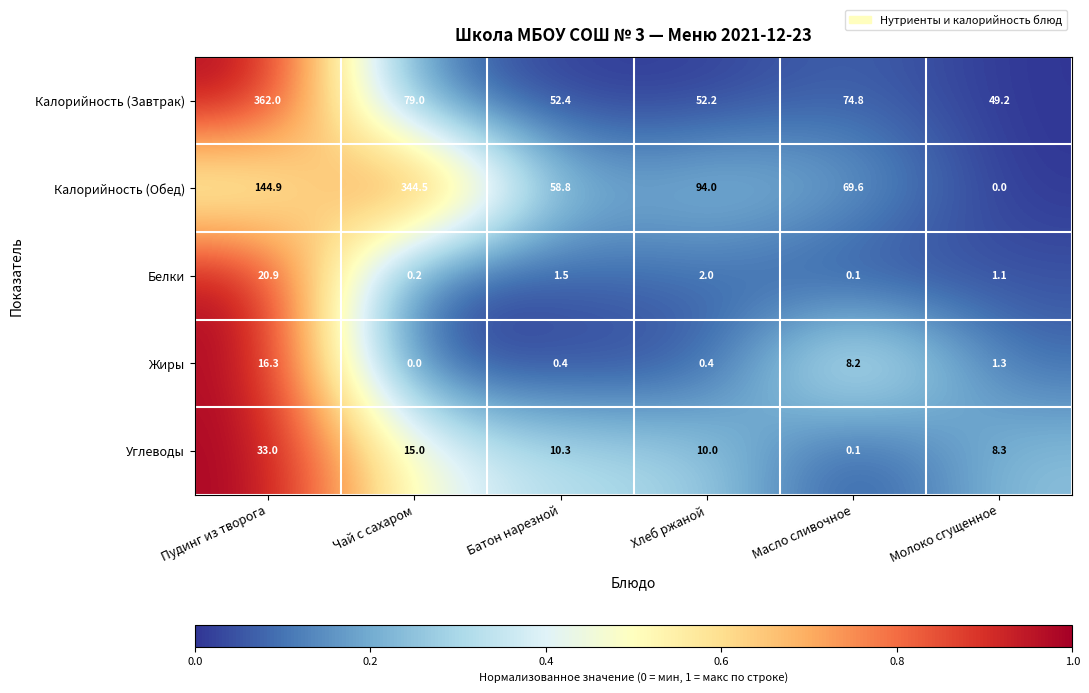

Rank the series at Хлеб ржаной from highest to lowest value.

Калорийность (Обед), Калорийность (Завтрак), Углеводы, Белки, Жиры